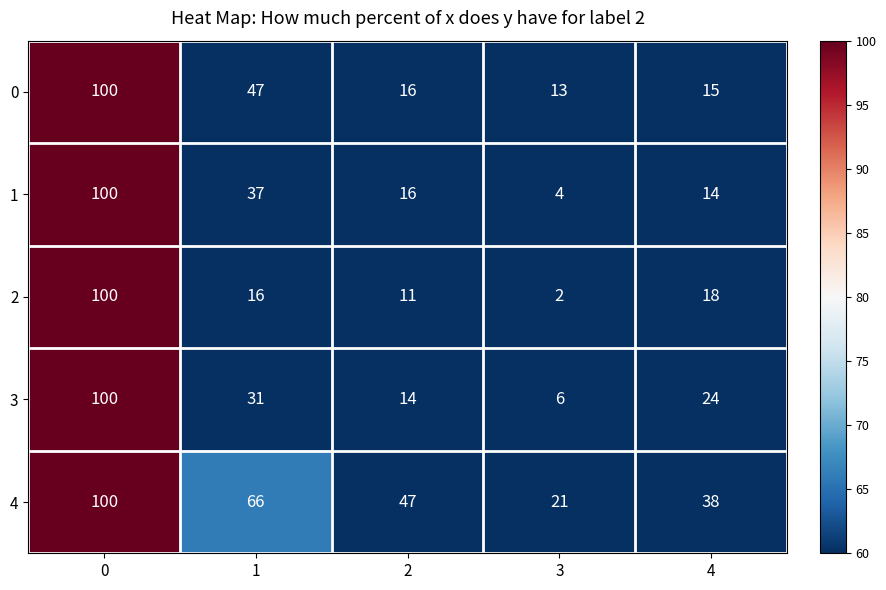

Between 1 and 4, which series saw the biggest shift?

0